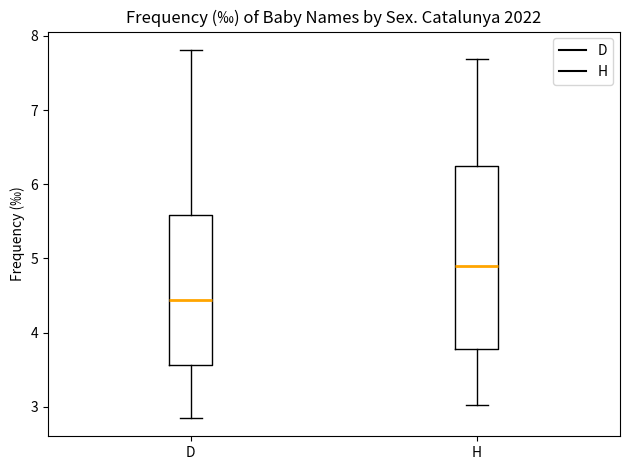

Reading left to right, read every box against the y-axis: the position of its median line, the range the box covers, and the ends of its whiskers. The values are not printed on the chart, so give them approximately, as read against the axis.

D: median 4.4, box 3.6 to 5.6, whiskers 2.9 to 7.8
H: median 4.9, box 3.8 to 6.2, whiskers 3.0 to 7.7